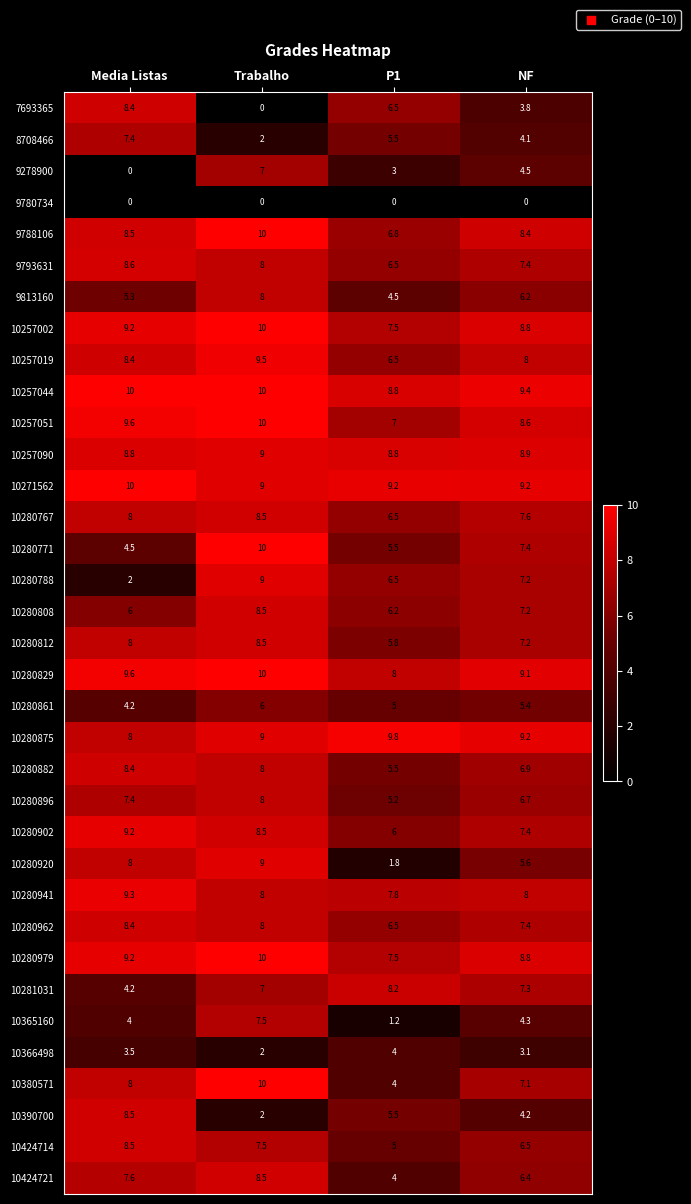

Which series has the largest total across all categories?

10257044